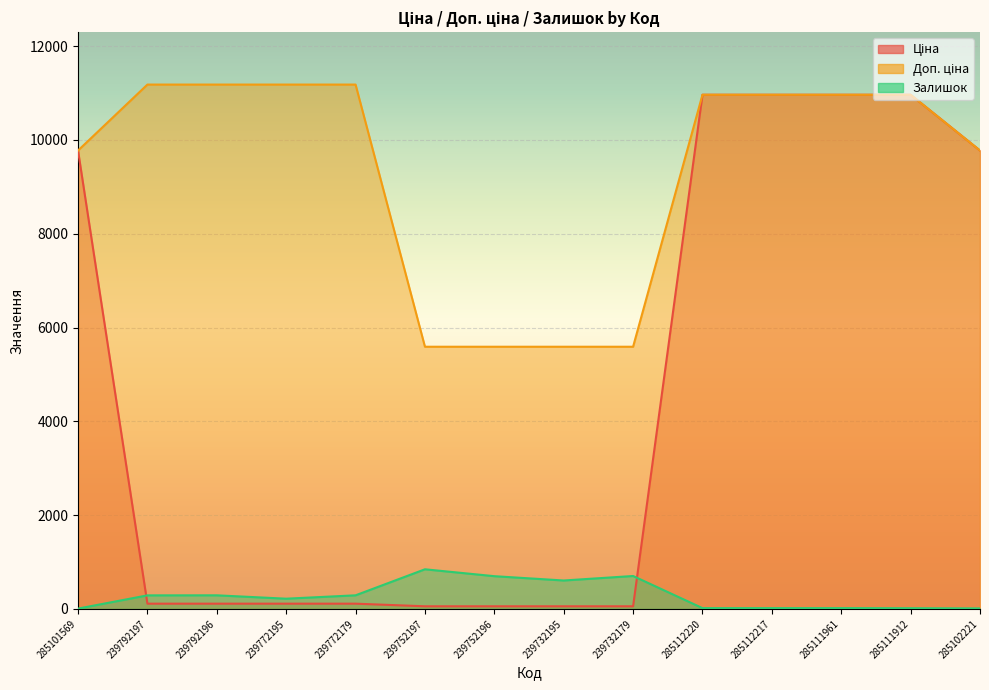

Which series has the largest total across all categories?

Доп. ціна